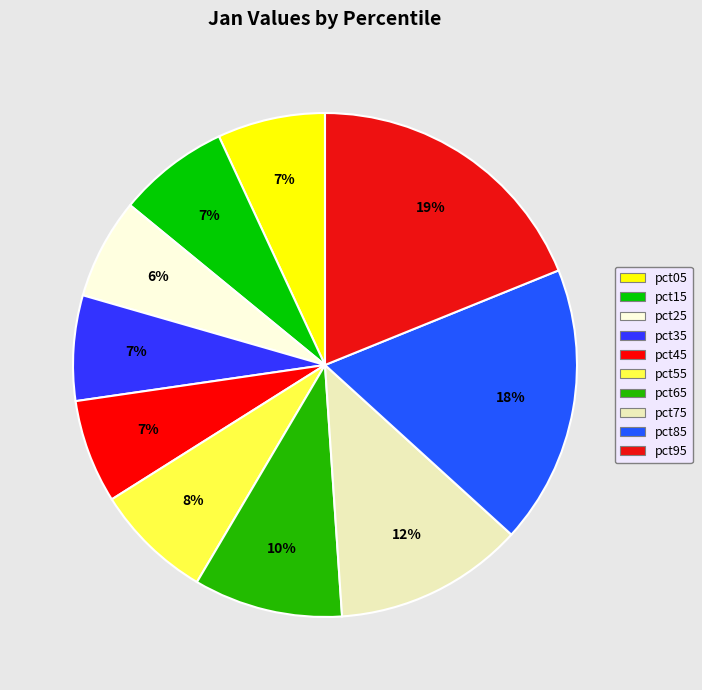

Which slice is the largest?

pct95